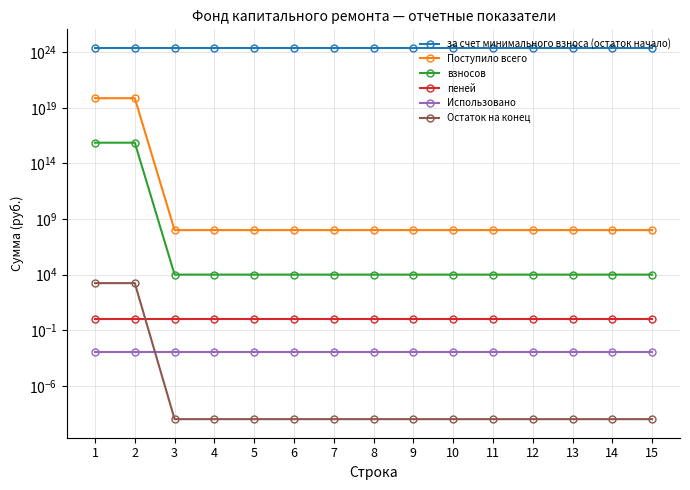

How many times do Остаток на конец and пеней cross each other?

1